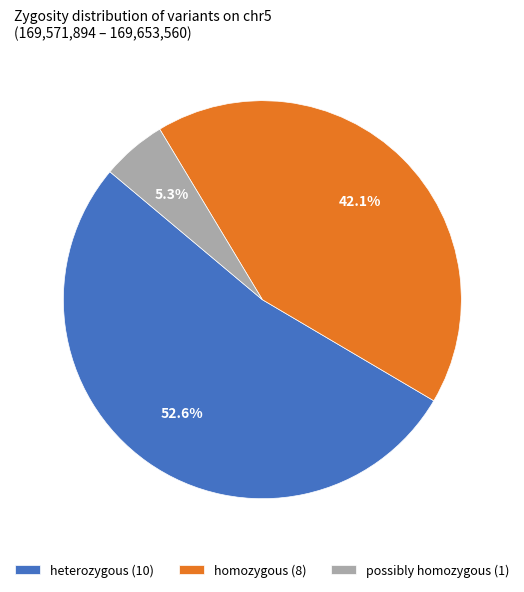

Between homozygous (8) and heterozygous (10), which is larger?

heterozygous (10)